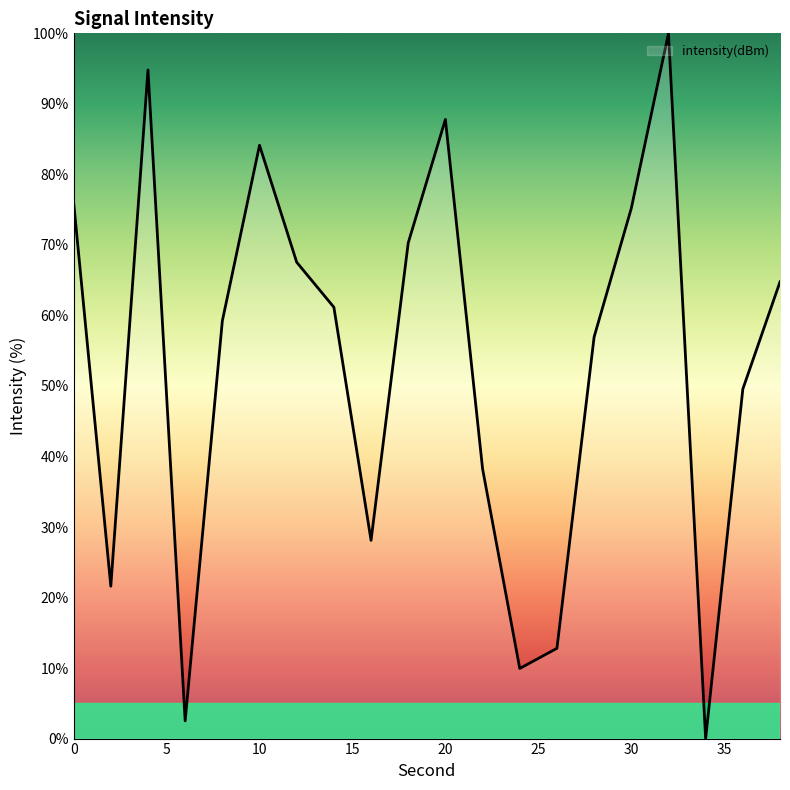

Reading left to right, what are all the values shown in this chart?

76.0	21.6	94.8	2.5	59.2	84.1	67.5	61.2	28.1	70.3	87.8	38.2	9.9	12.8	56.9	75.2	100.0	0.0	49.6	64.8